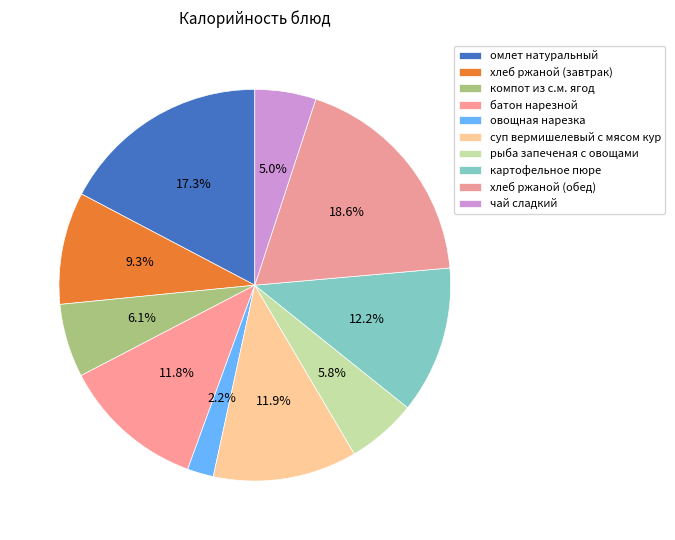

Is it true that батон нарезной is 18% of the pie?

False